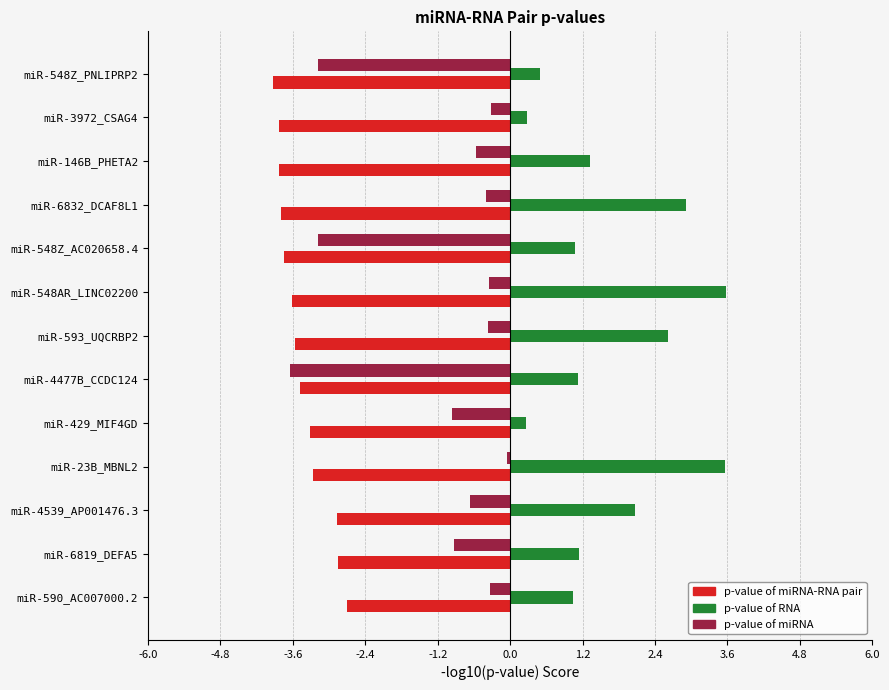

What is the difference between the p-value of miRNA-RNA pair values at miR-548AR_LINC02200 and miR-590_AC007000.2?

0.9